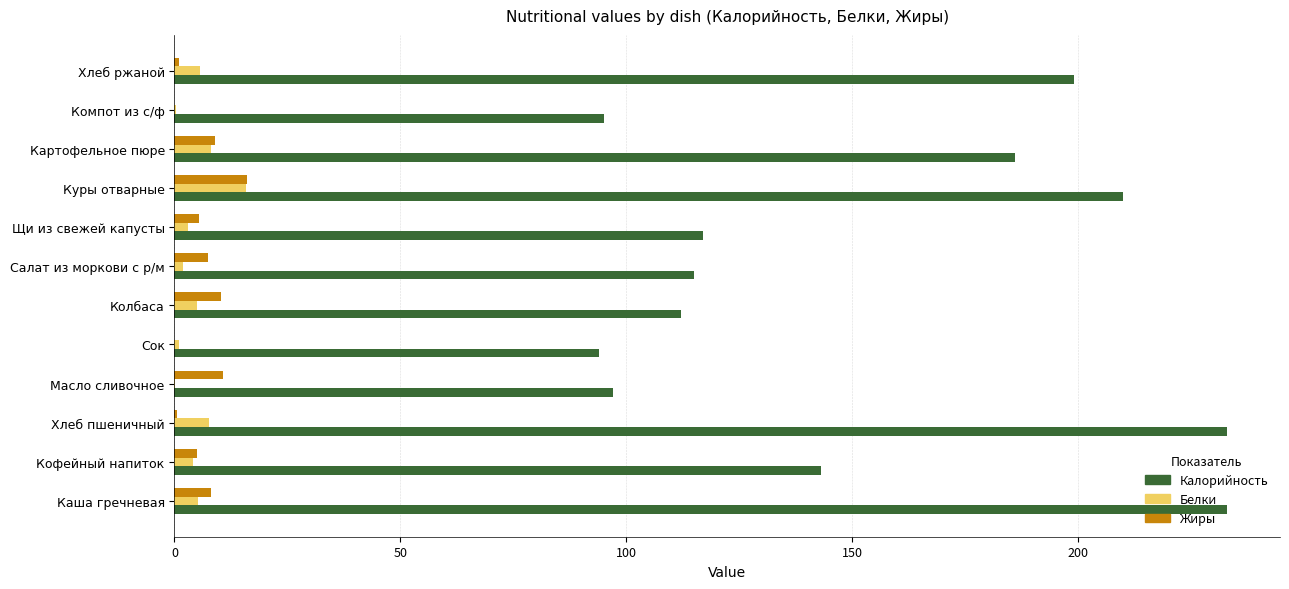

How many data points in Жиры are above 7?

6